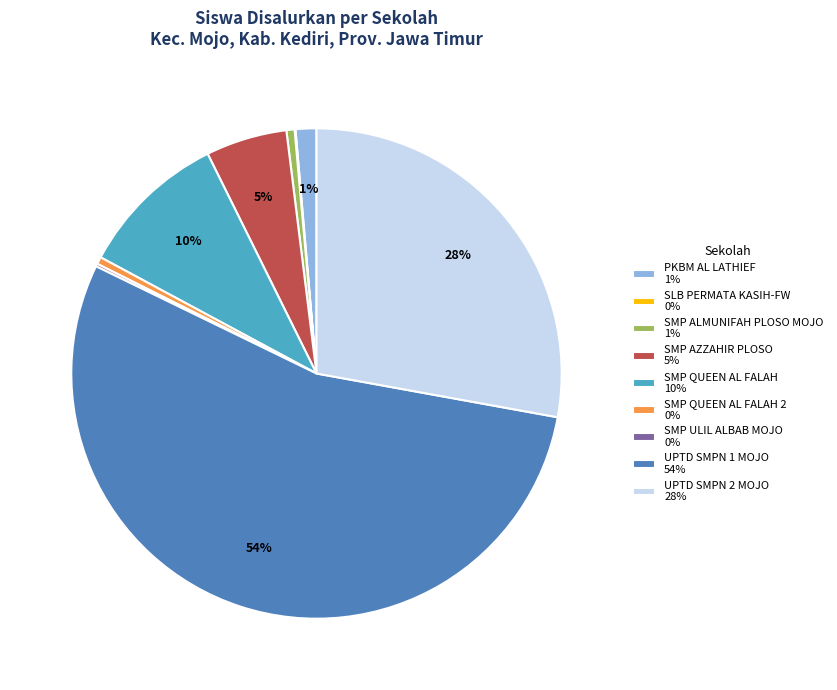

The SMP QUEEN AL FALAH 10% slice represents 3% of the pie. True or false?

False